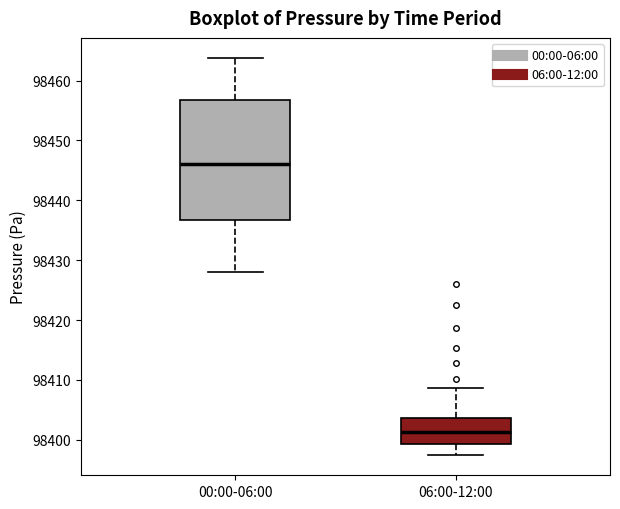

Which box has the highest median line?

00:00-06:00